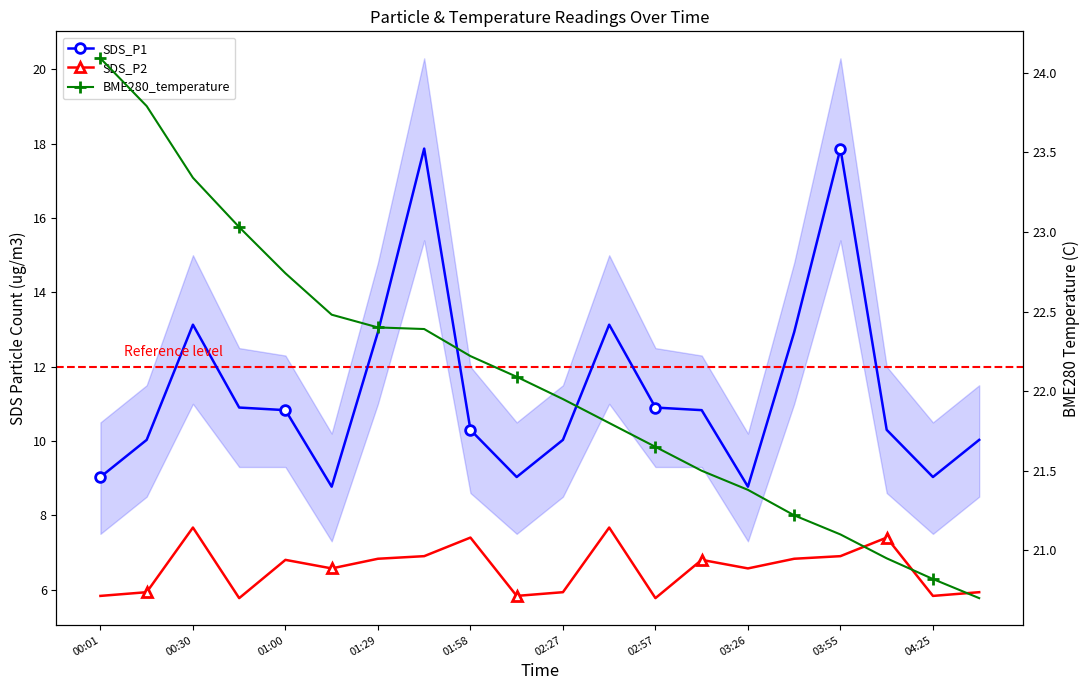

How many lines are shown in the chart?

3